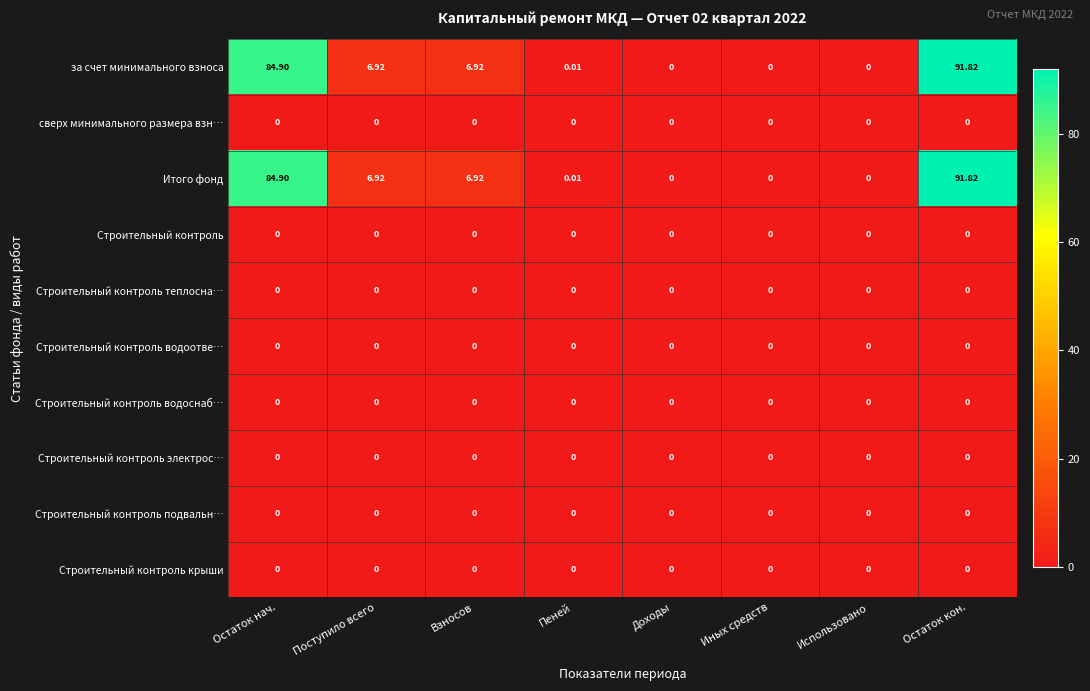

What is the greatest value displayed?

91.8